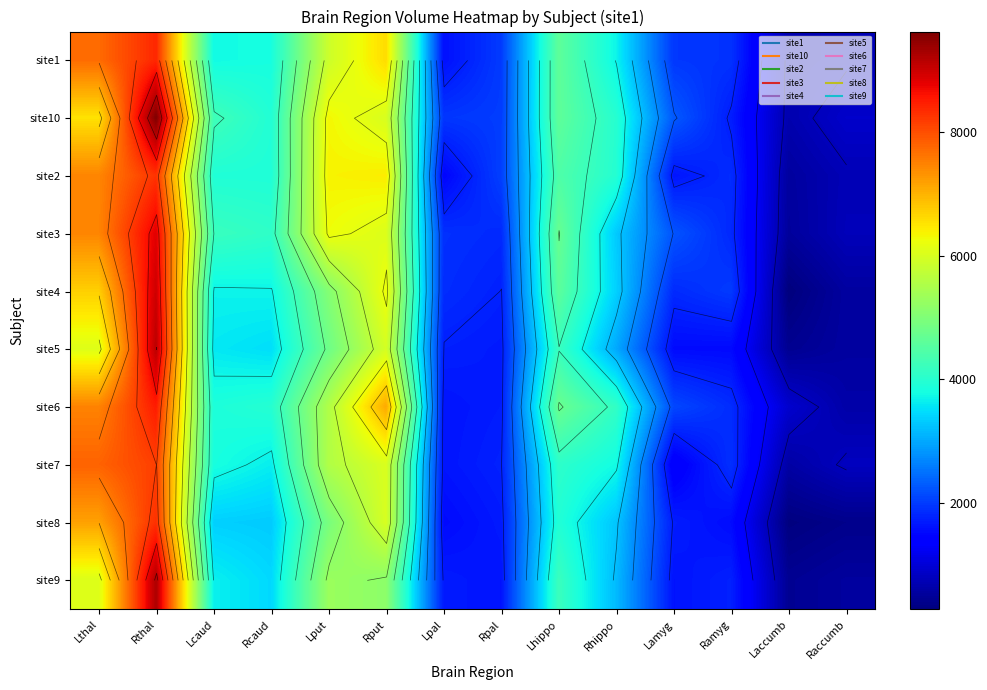

At which category is the sum across all series the highest?

Rthal